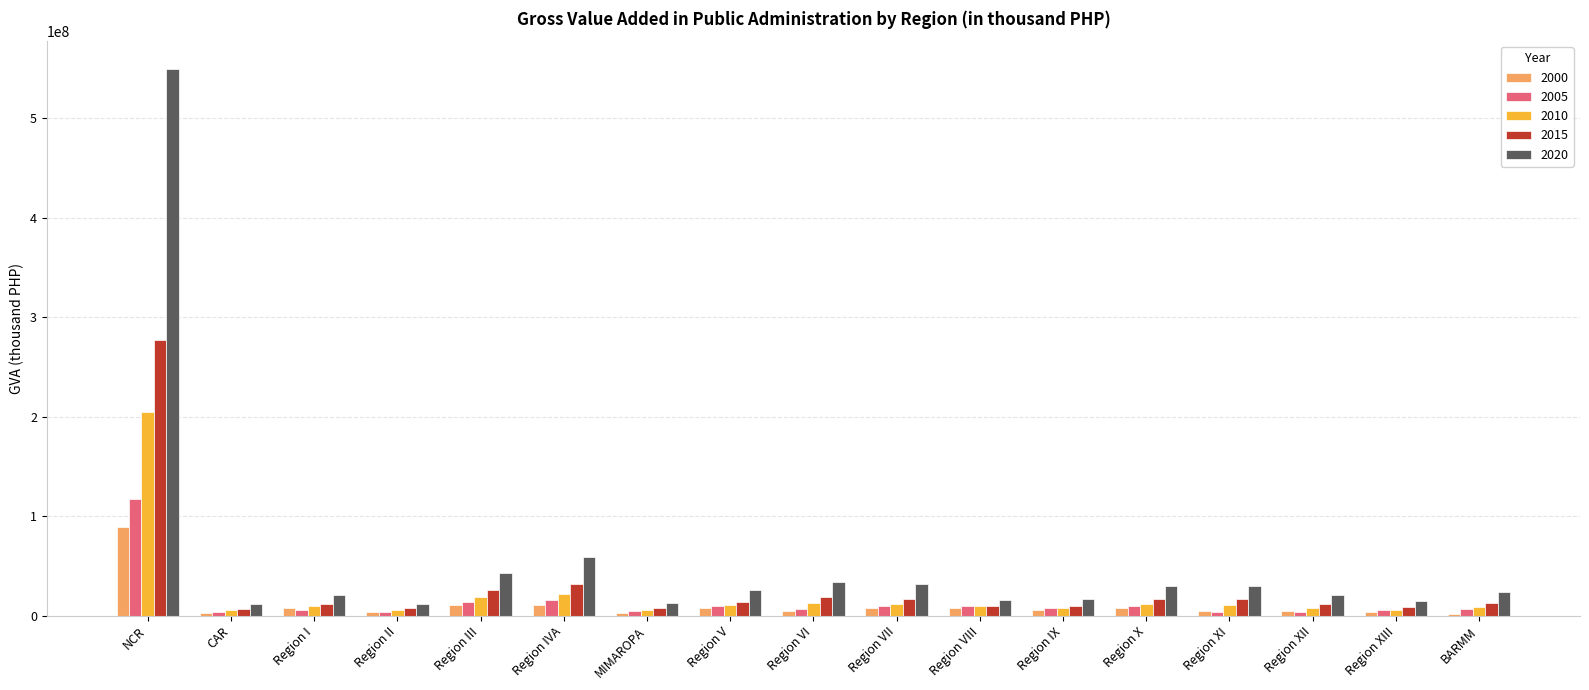

What is the difference between the highest and lowest values at Region VII?

24223857.6